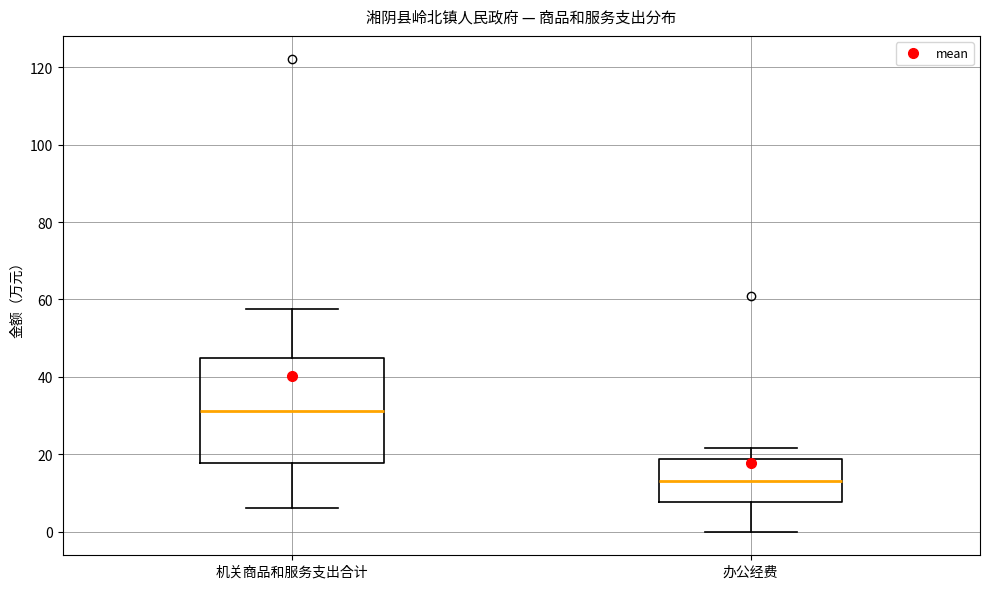

Reading left to right, transcribe this box plot: for each box, give where its median line is, the range the box spans, and where its two whiskers end, as read against the y-axis. The values are not printed on the chart, so give them approximately, as read against the axis.

机关商品和服务支出合计: median 32, box 18 to 44, whiskers 6 to 58
办公经费: median 14, box 8 to 18, whiskers 0 to 22